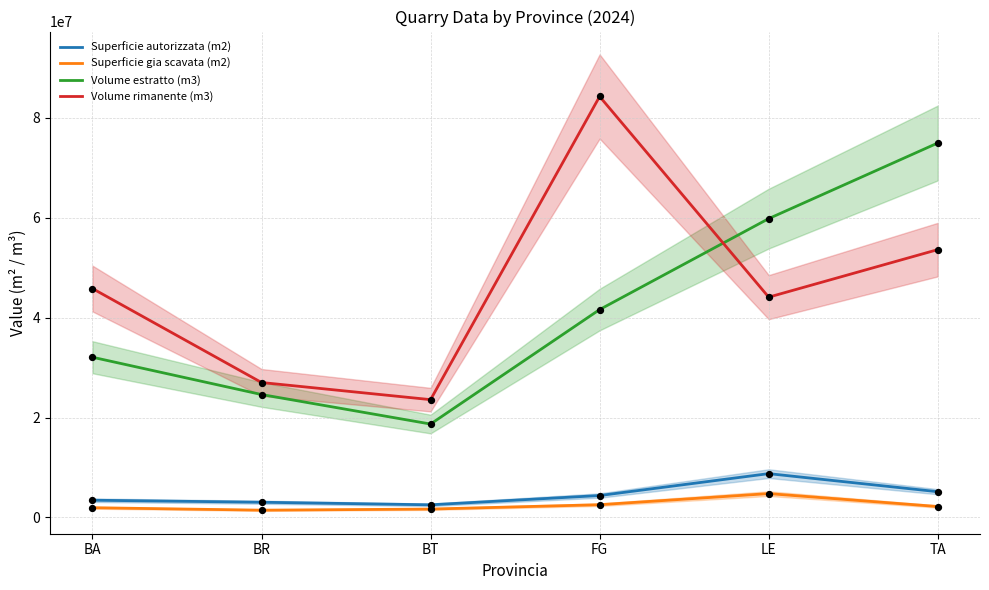

At how many categories does at least one series exceed 27233640?

4